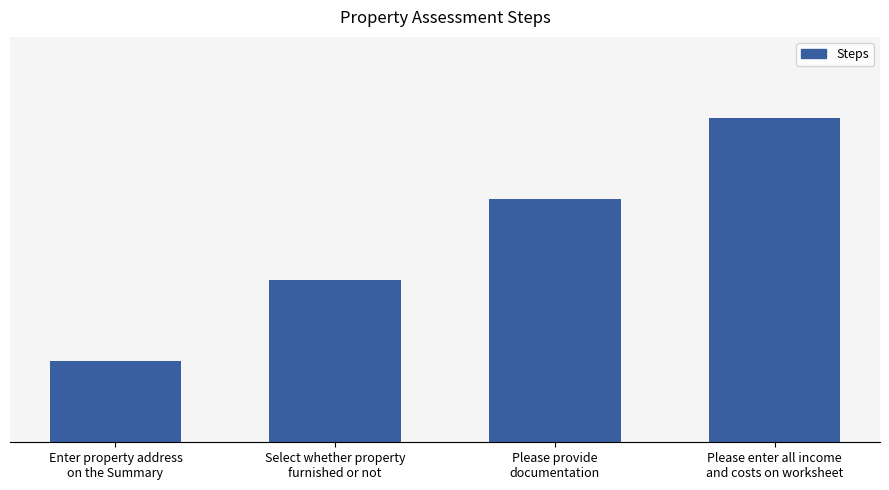

Approximately how many times larger is the value at Enter property address
on the Summary compared to Please provide
documentation?

0.3